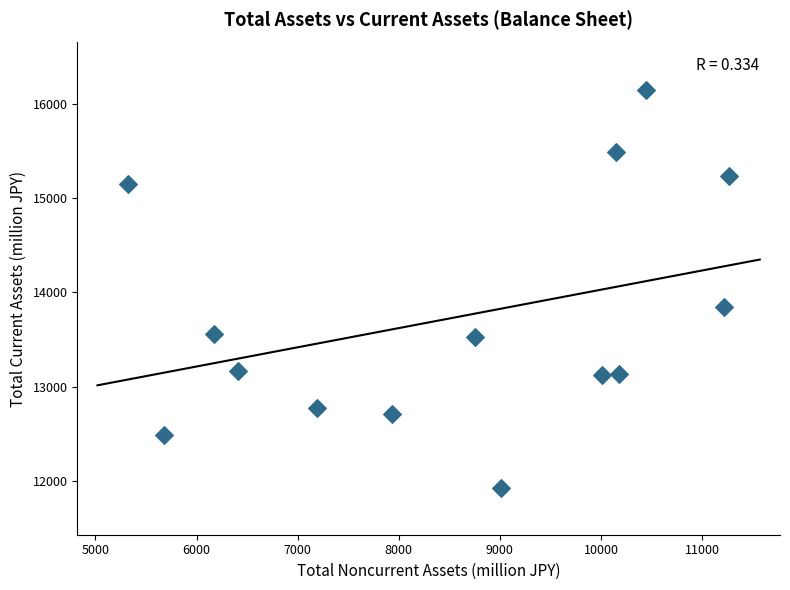

What is the range of X values (max minus min)?

5951